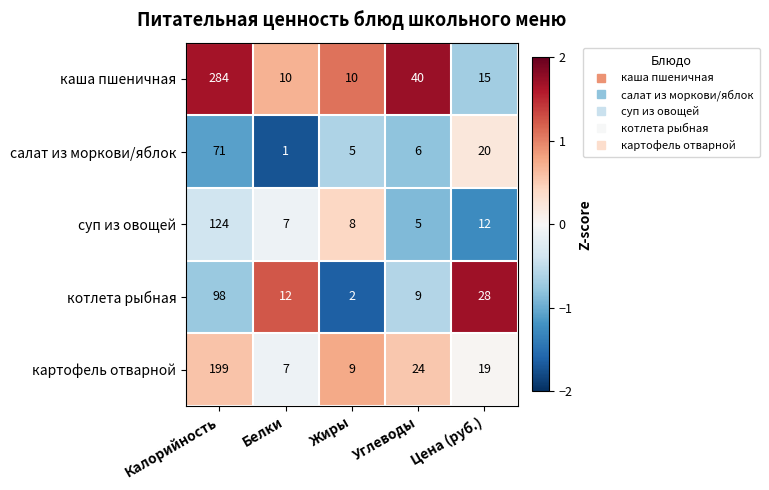

Where is каша пшеничная nearest to the value 147?

Углеводы